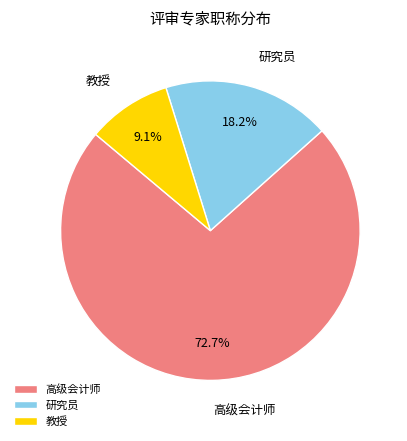

Rank the categories by value from highest to lowest.

高级会计师, 研究员, 教授